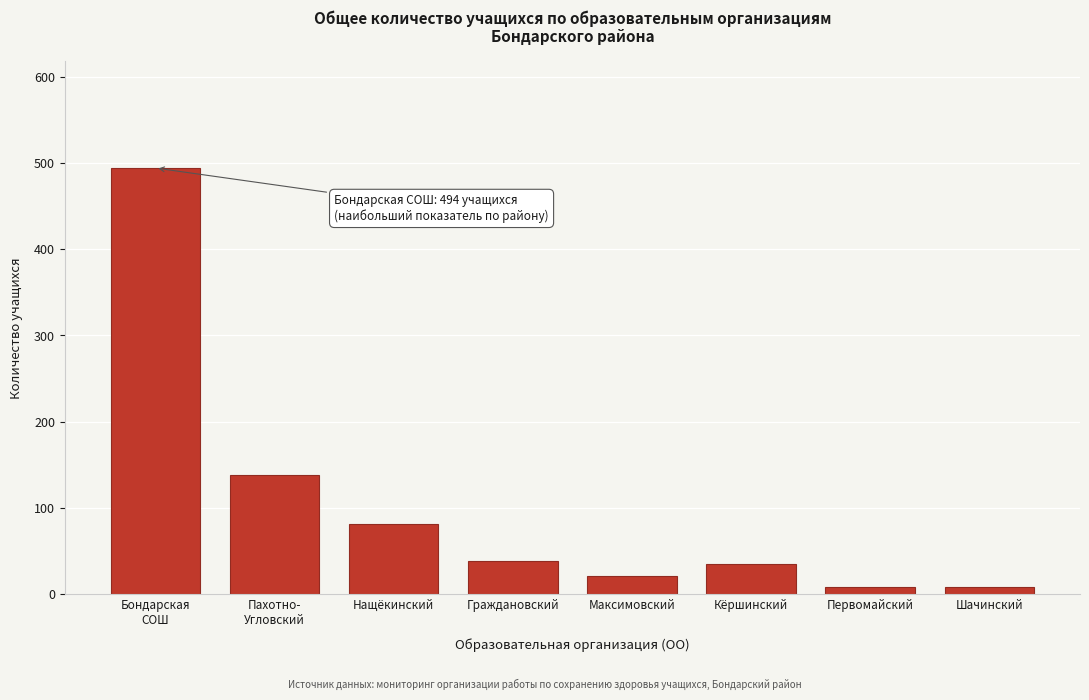

Reading left to right, extract all data points from this chart.

494	138	81	39	21	35	9	9